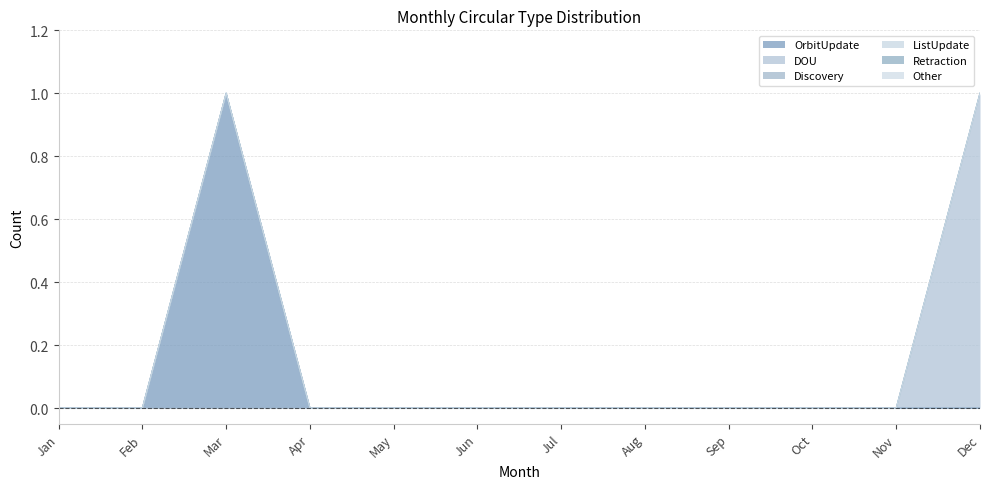

Which series has the largest total across all categories?

OrbitUpdate